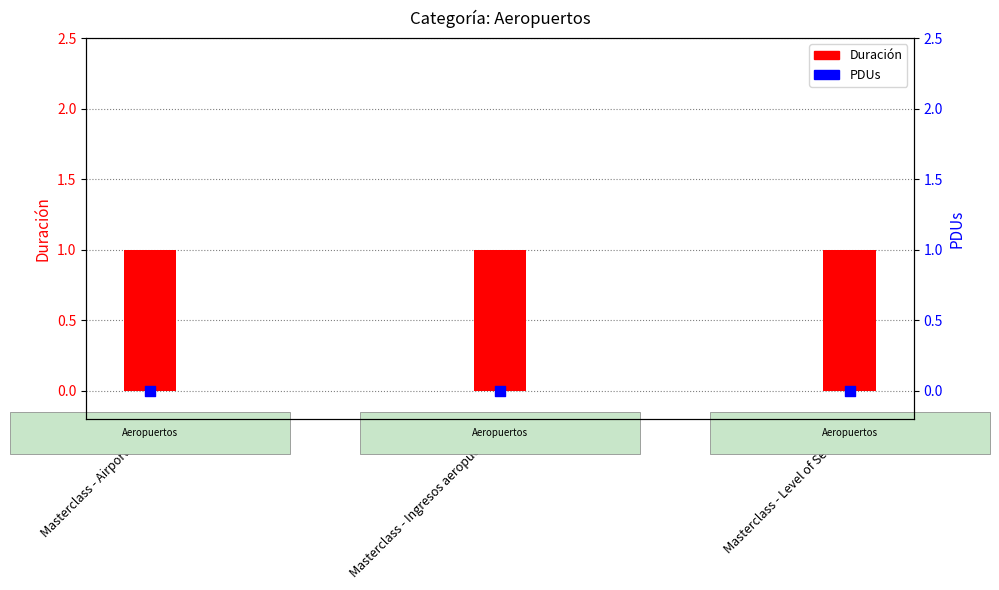

Is the value of PDUs at Masterclass - Level of Service greater than the value of Duración at Masterclass - Airport City?

No